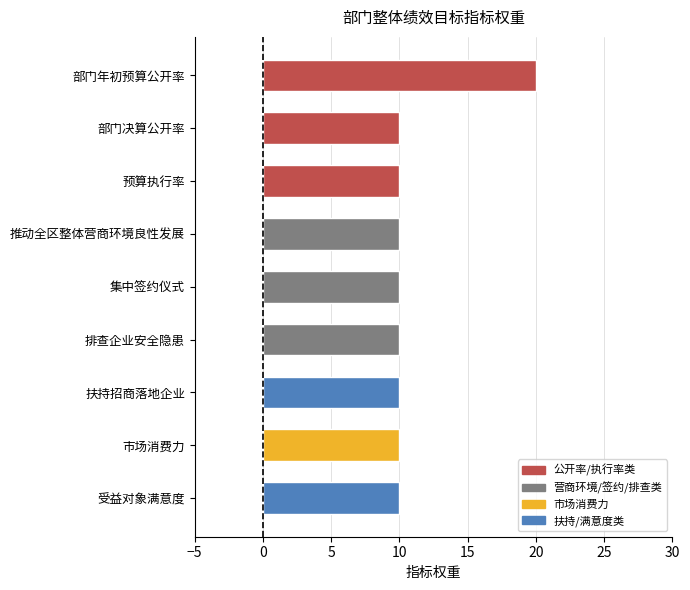

What position from the bottom is 部门年初预算公开率?

9